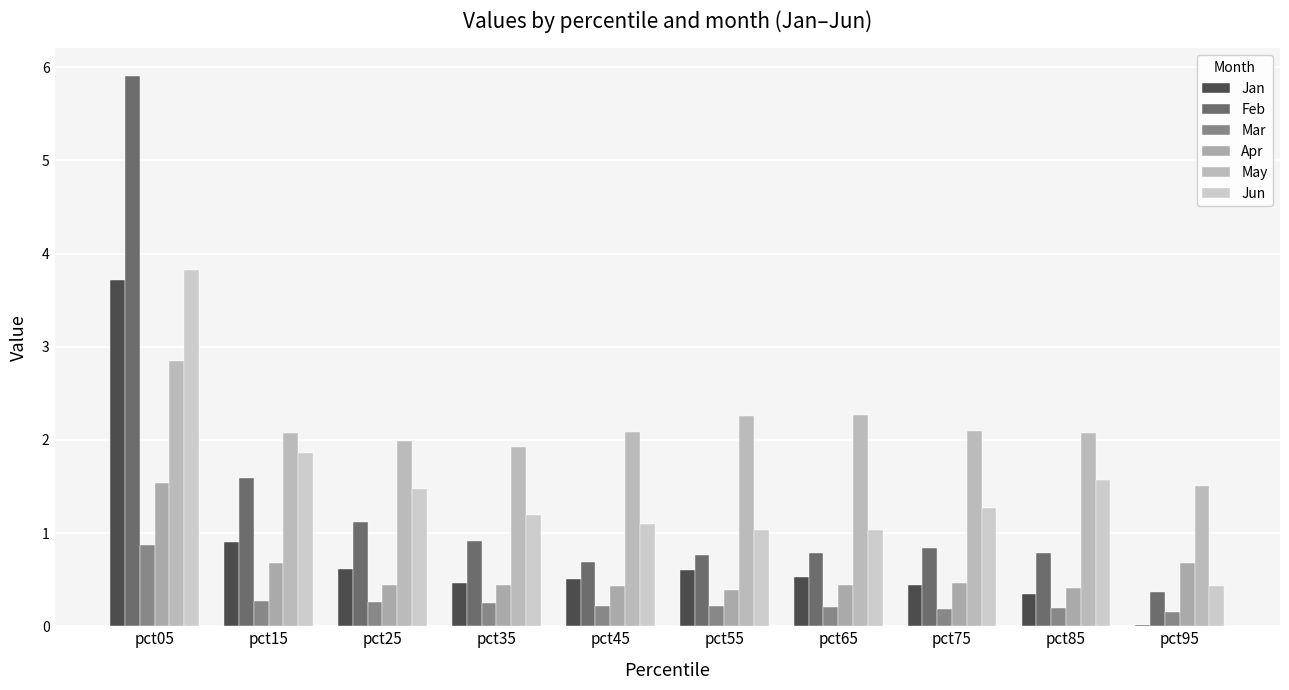

Is the value of Apr at pct05 greater than the value of Feb at pct15?

No